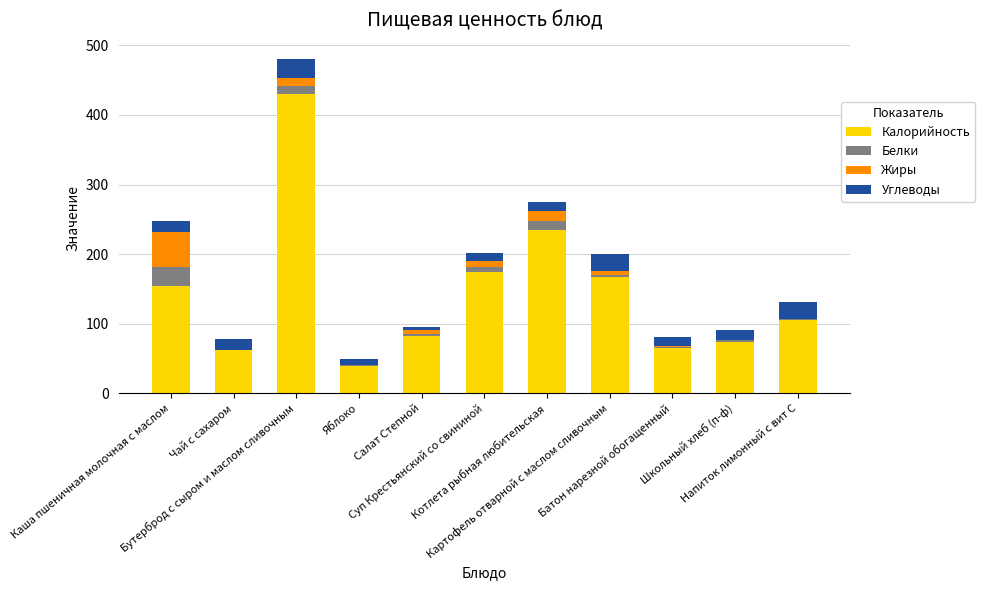

What is the maximum value for Калорийность?

429.3